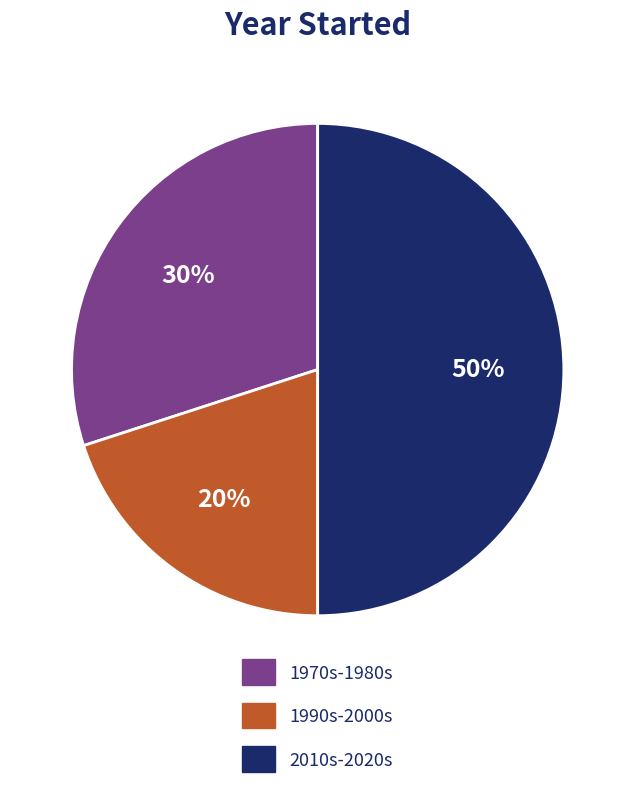

How many segments does this pie chart have?

3